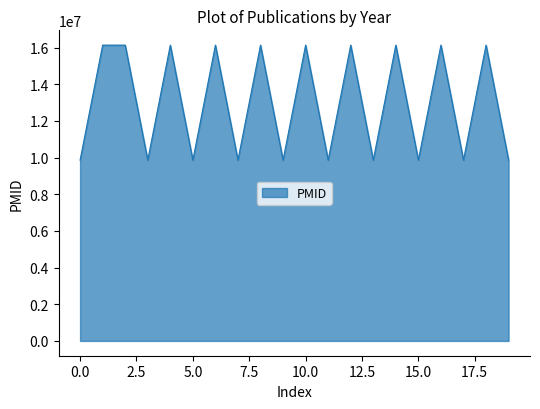

What is the maximum value shown in the chart?

16135660